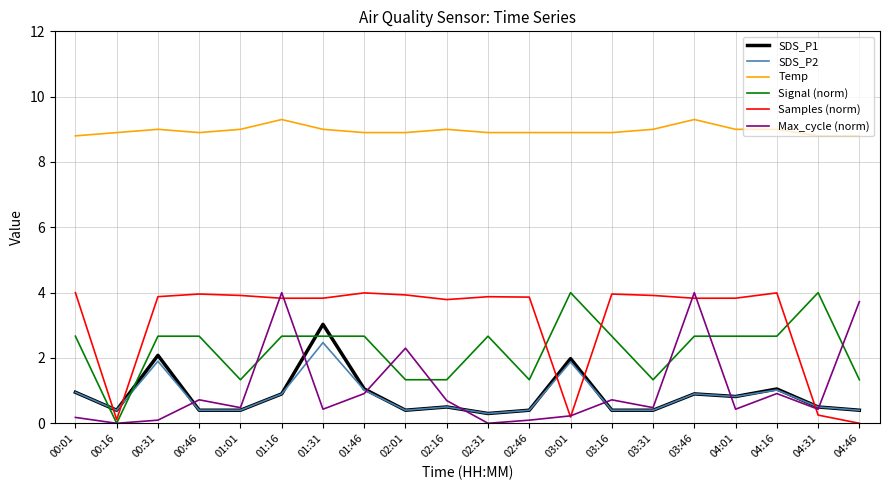

Is it true that SDS_P1 equals 0.4 at 04:46?

True